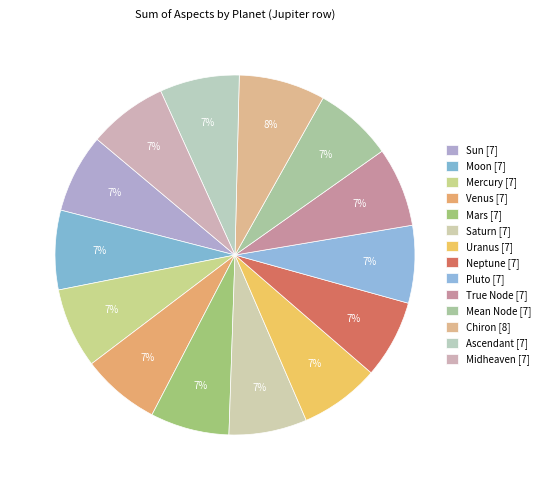

Combined, do Pluto and Venus account for over 50%?

No